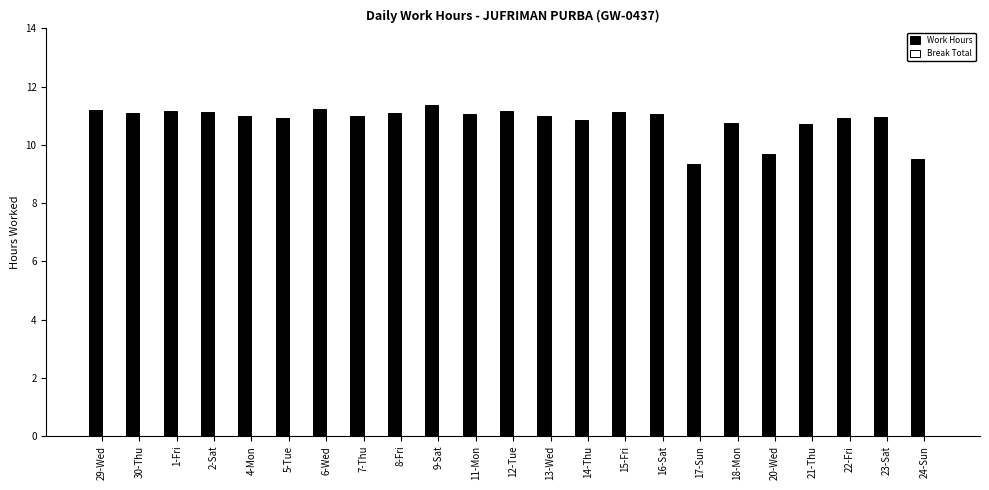

Between 11-Mon and 14-Thu, which is larger?

11-Mon